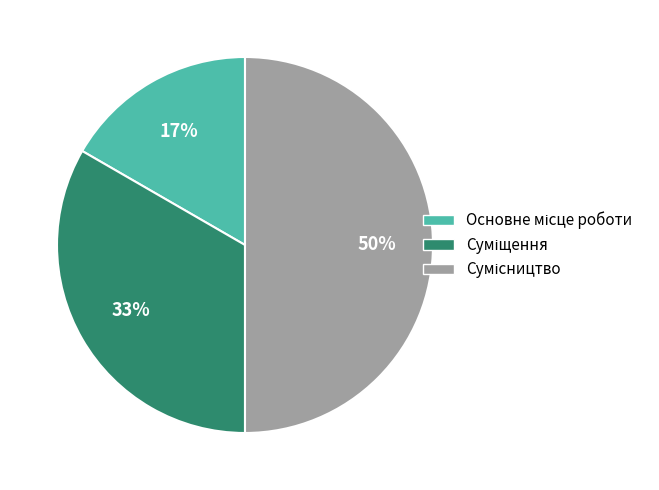

To the nearest percent, what is the difference between the largest and smallest slice percentages?

33%